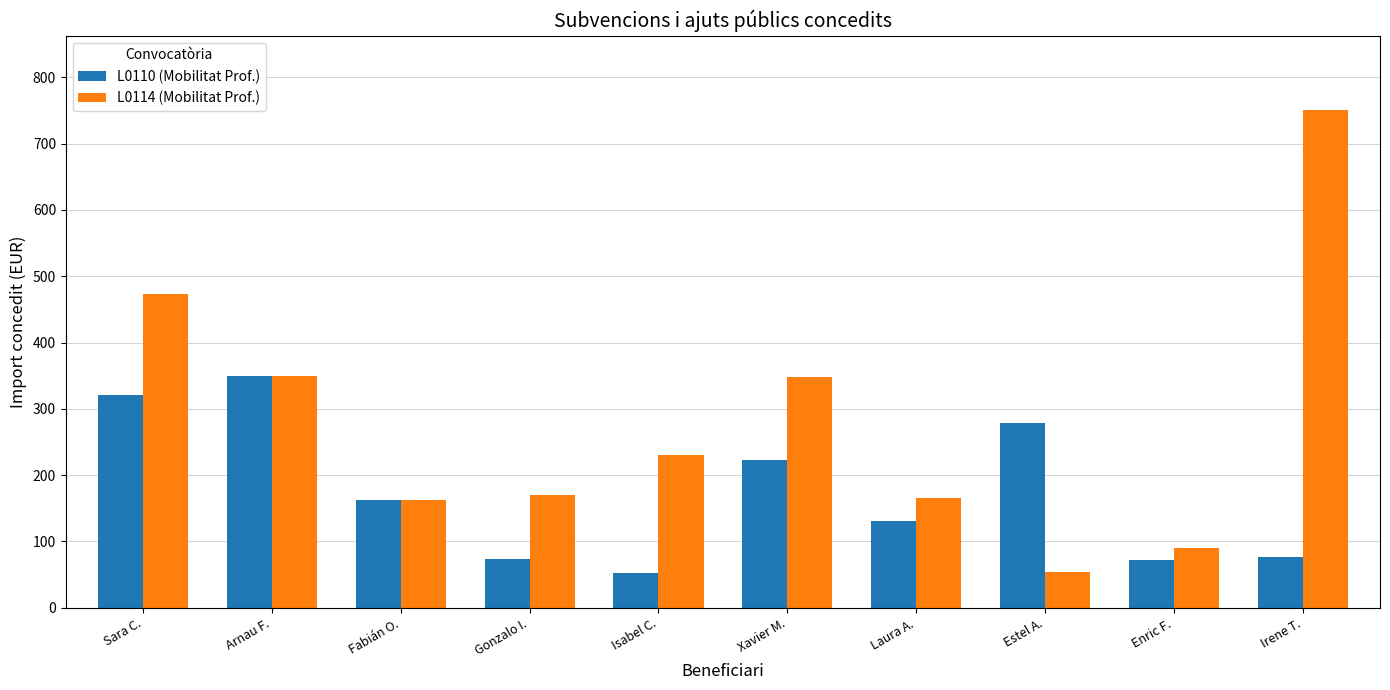

What position from the left is Arnau F.?

2